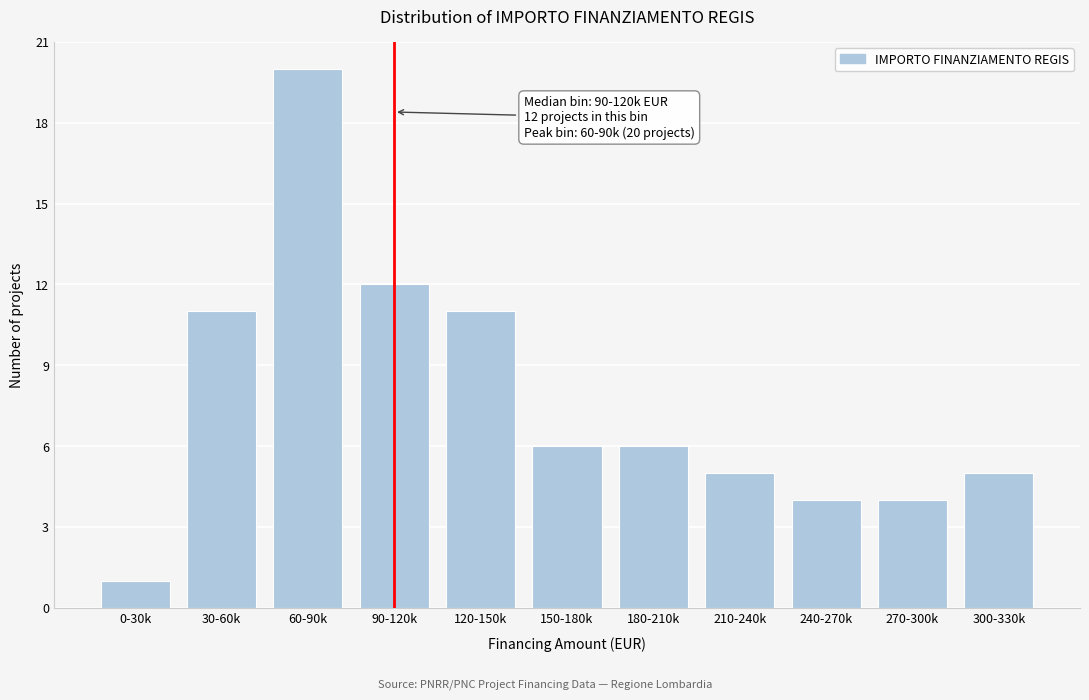

Reading right to left, what are all the values shown in this chart?

5	4	4	5	6	6	11	12	20	11	1